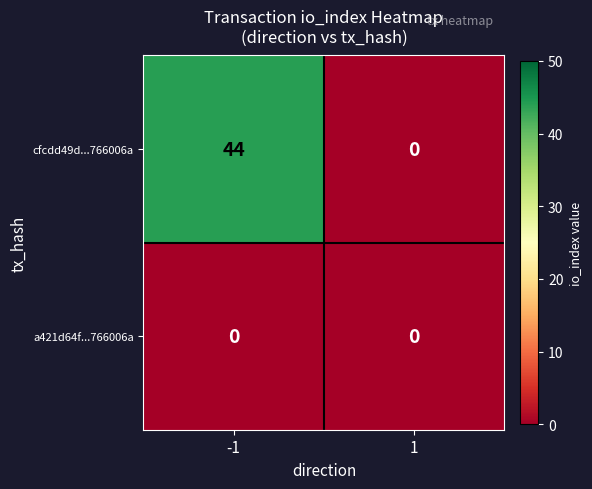

Which series changed the most between -1 and 1?

cfcdd49d...766006a